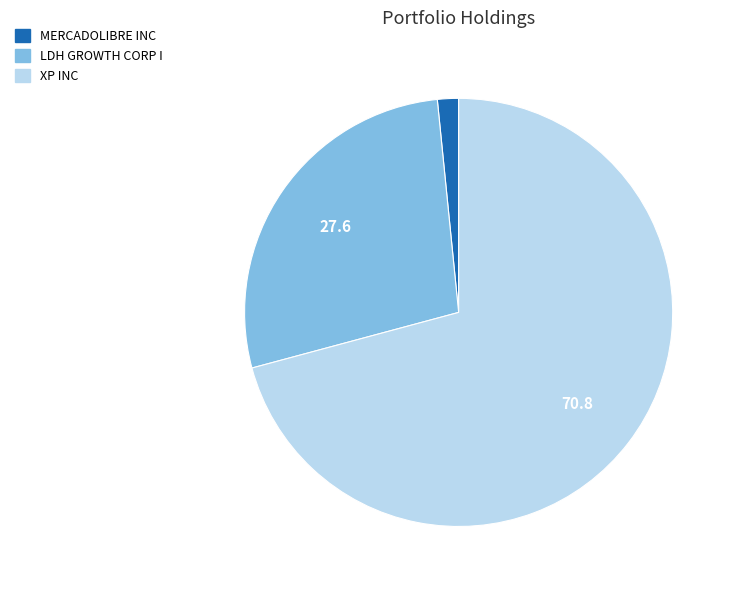

What is the smallest slice in the pie chart?

MERCADOLIBRE INC